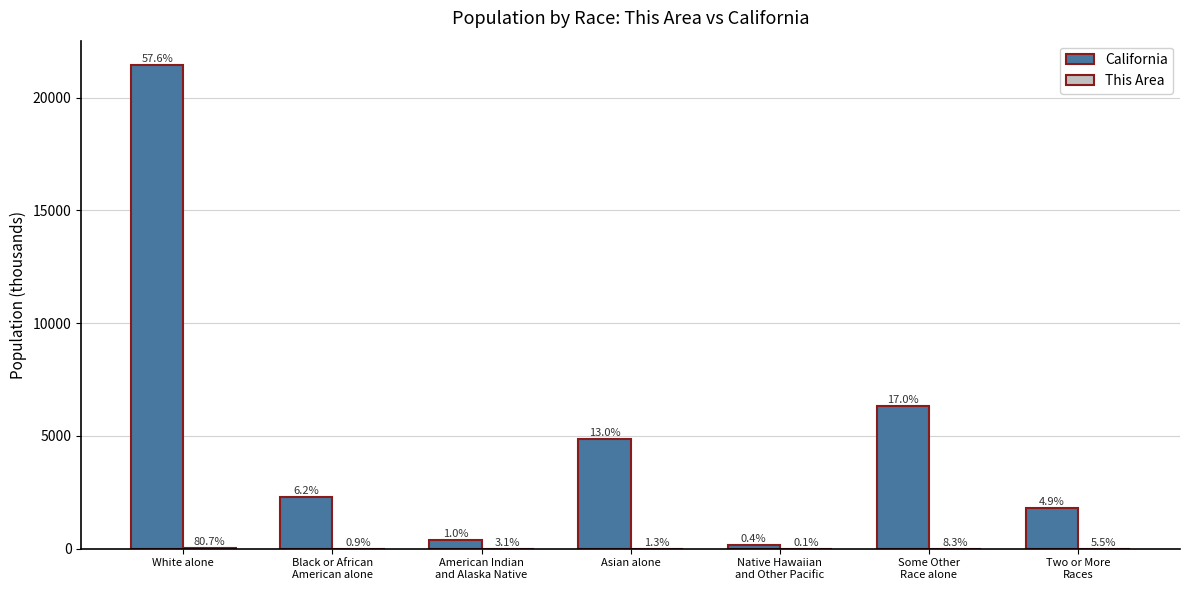

What position from the left is Some Other
Race alone?

6